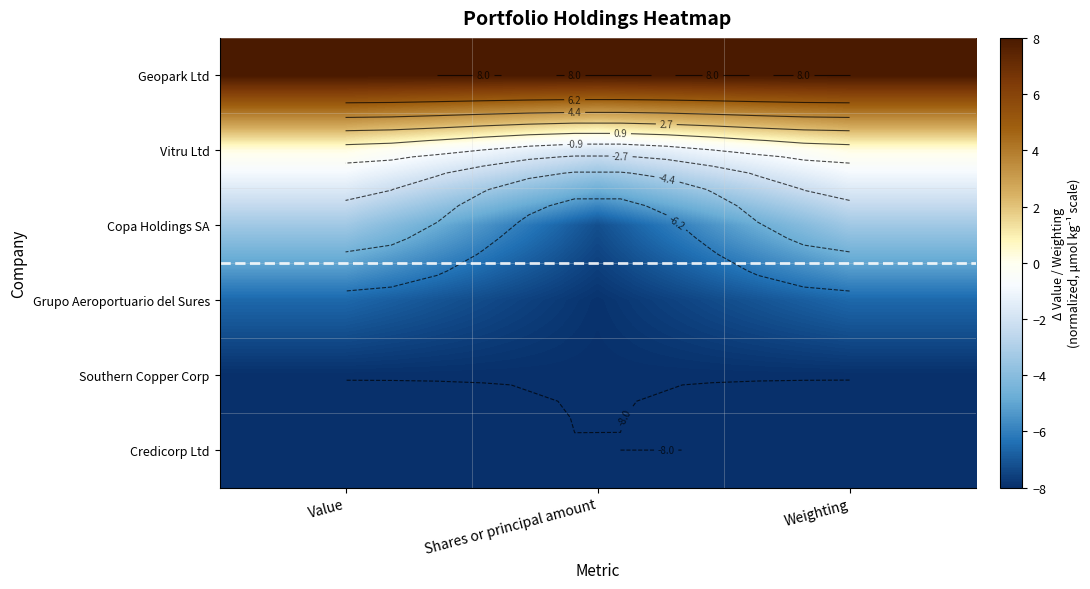

At which label does Vitru Ltd first exceed 0?

Value